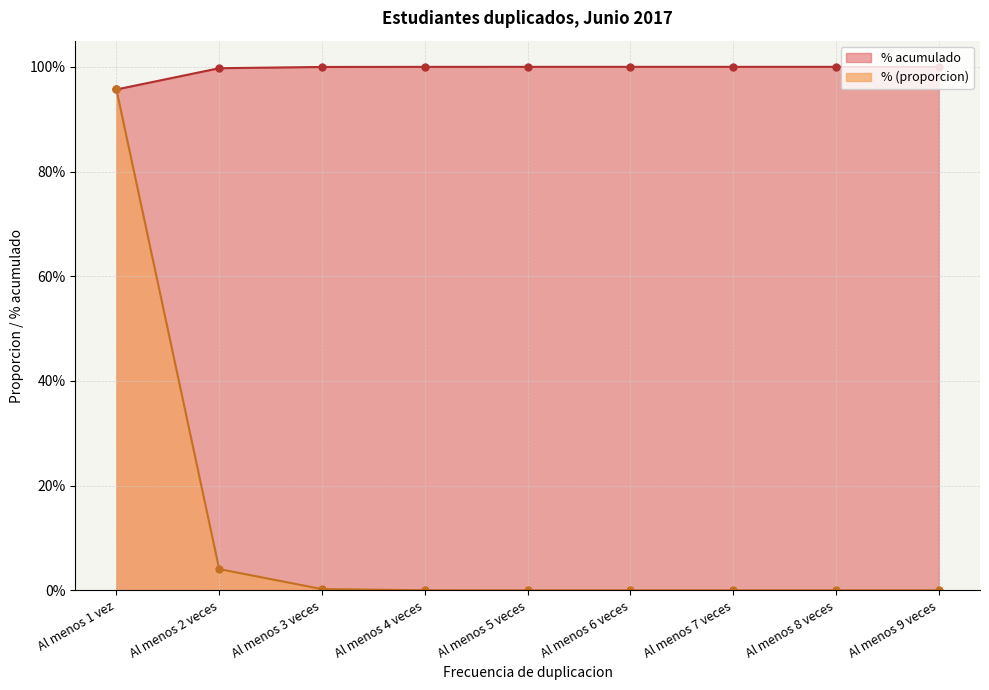

Which series has the largest total across all categories?

% acumulado